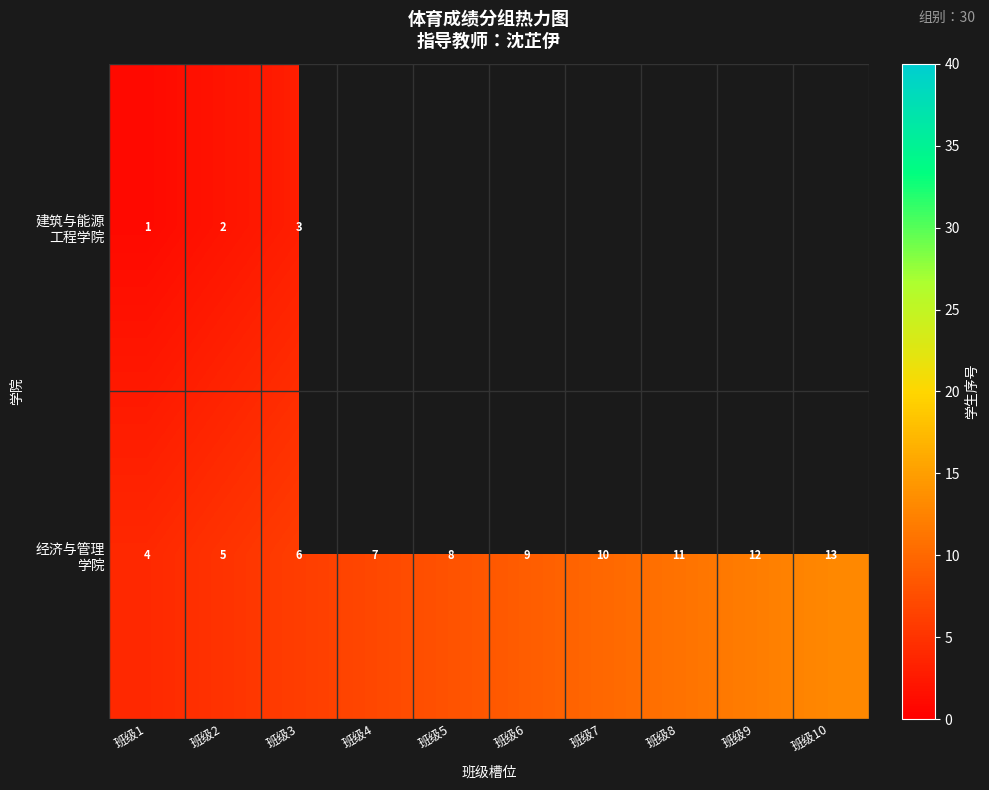

What is the sum of all 经济与管理 学院 values?

85.0